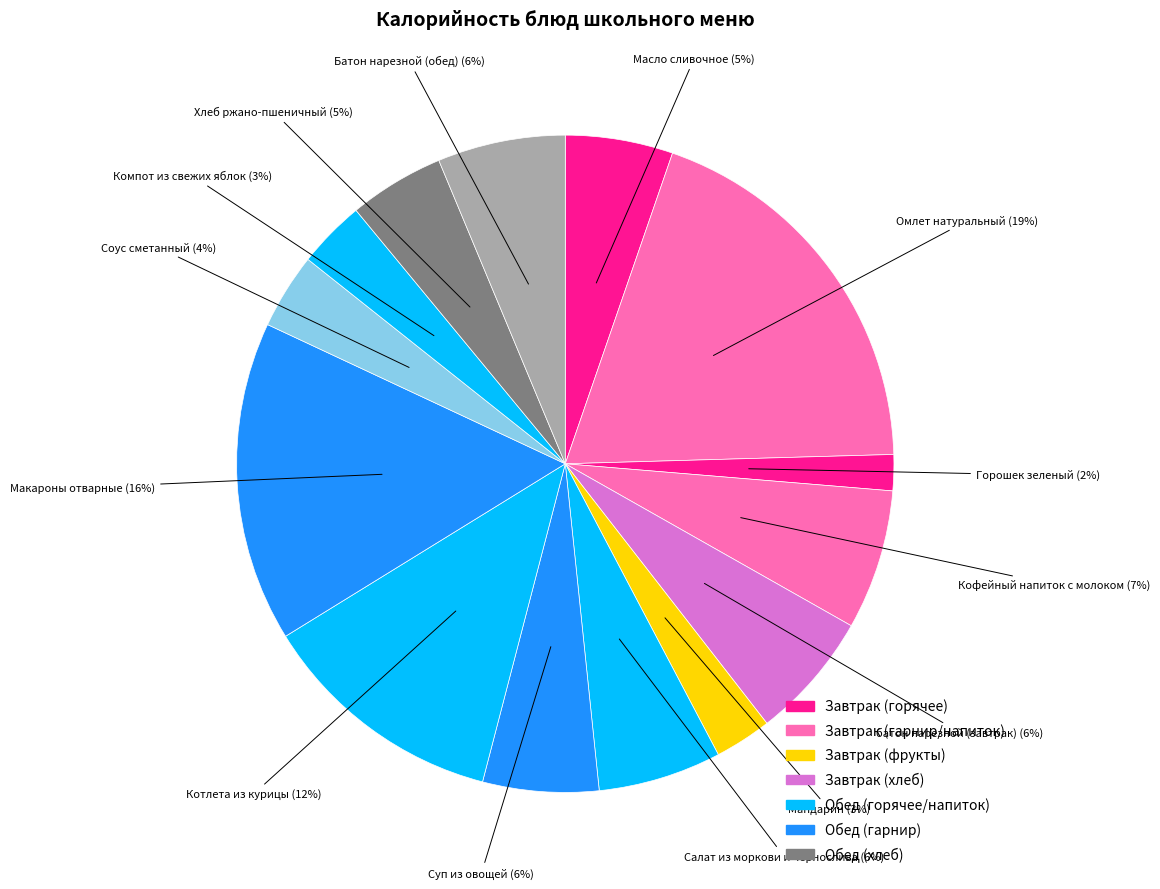

How many segments does this pie chart have?

14